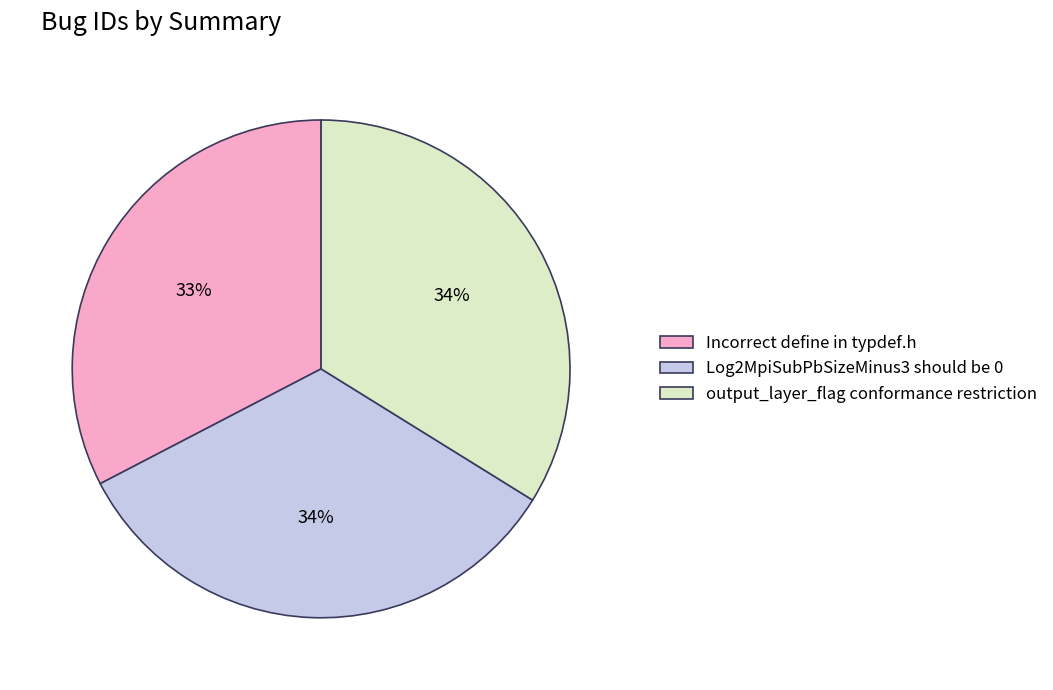

Is it true that Incorrect define in typdef.h is 46% of the pie?

False